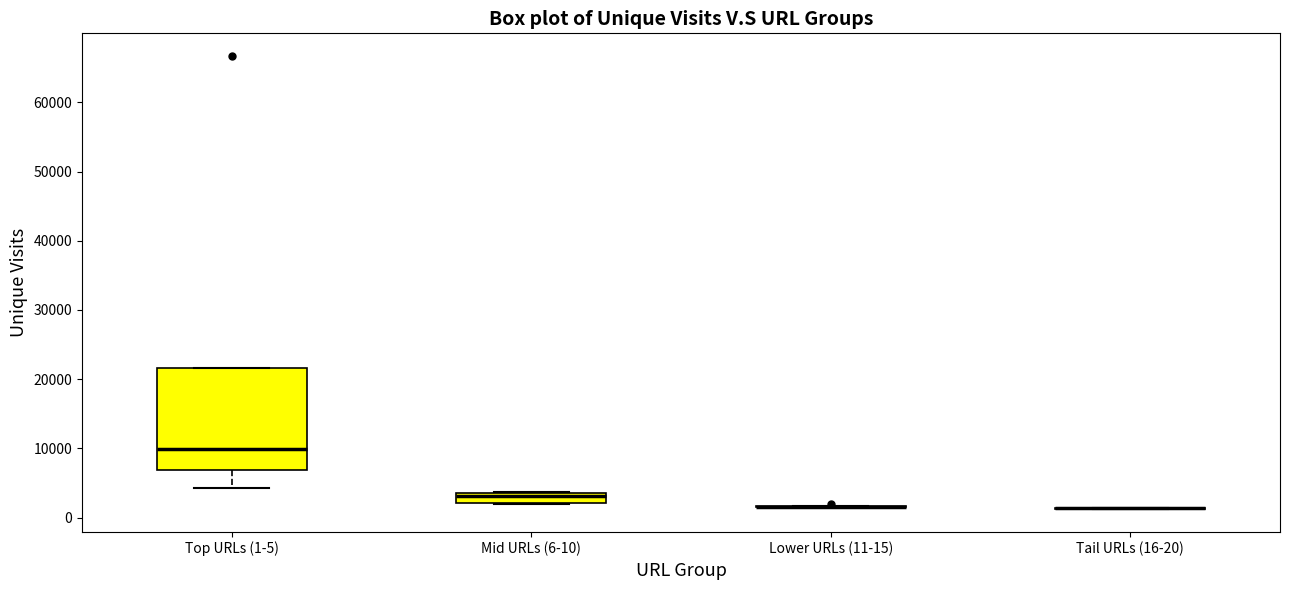

Comparing the boxes themselves (not the whiskers), which one is the tallest?

Top URLs (1-5)